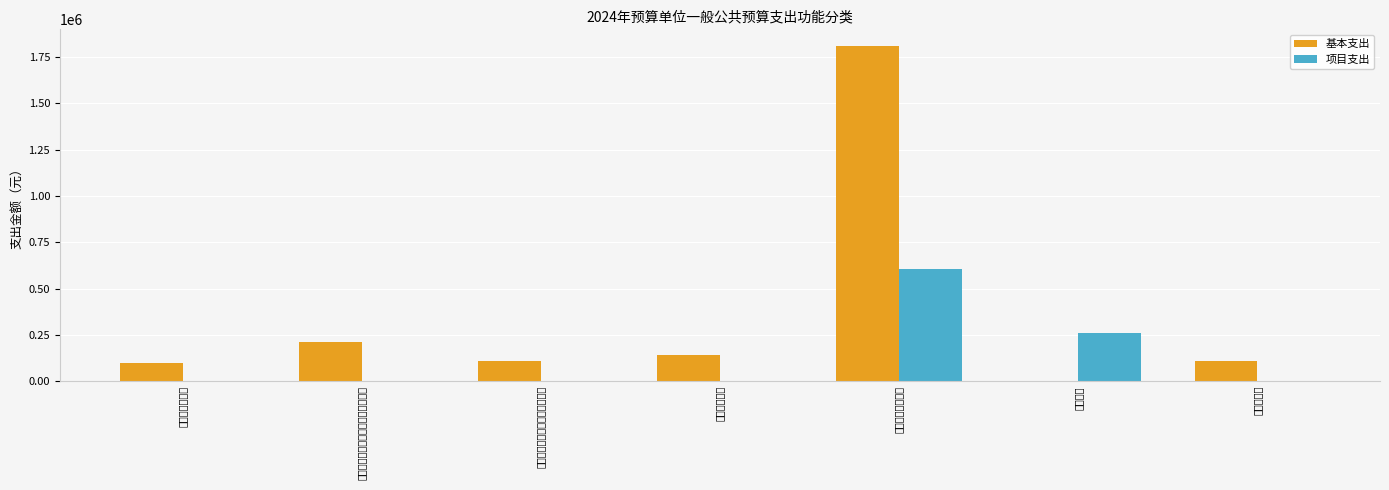

Between 水利行业业务管理 and 住房公积金, which series saw the biggest shift?

基本支出